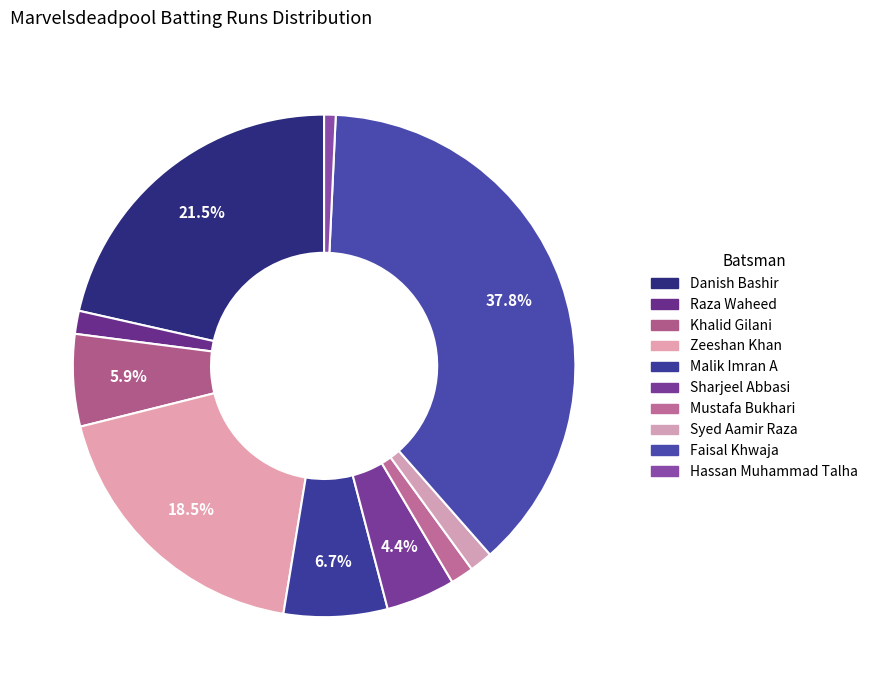

What percentage is the Syed Aamir Raza slice, to the nearest percent?

1%